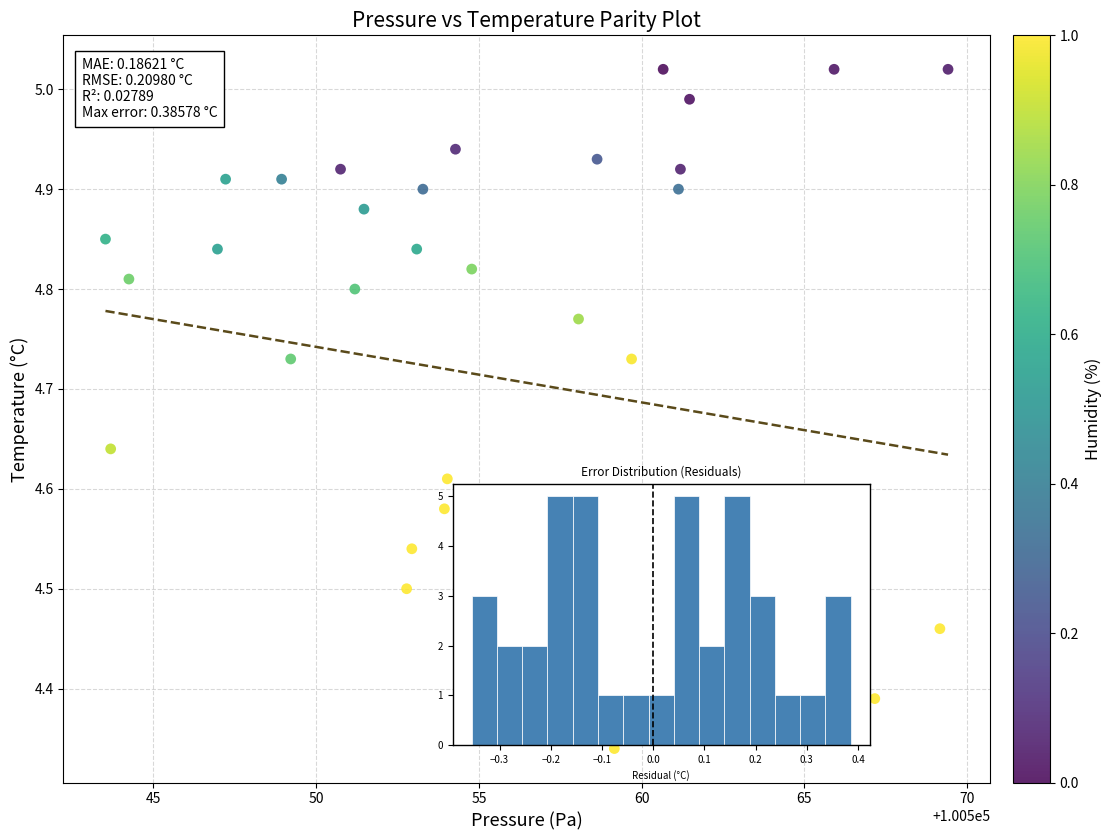

What is the range of X values (max minus min)?

25.9